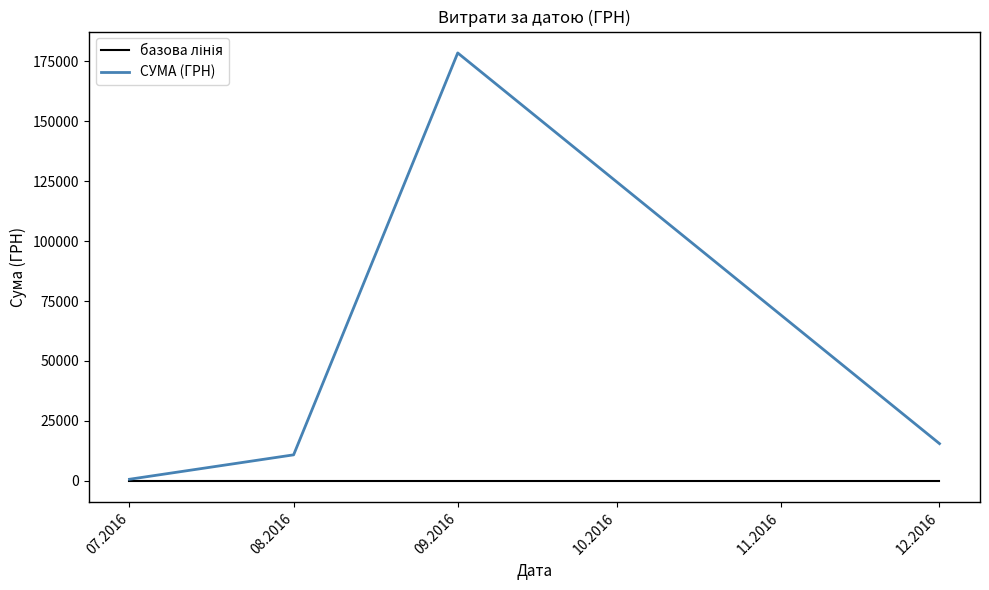

Which series changed the most between 08.2016 and 09.2016?

СУМА (ГРН)